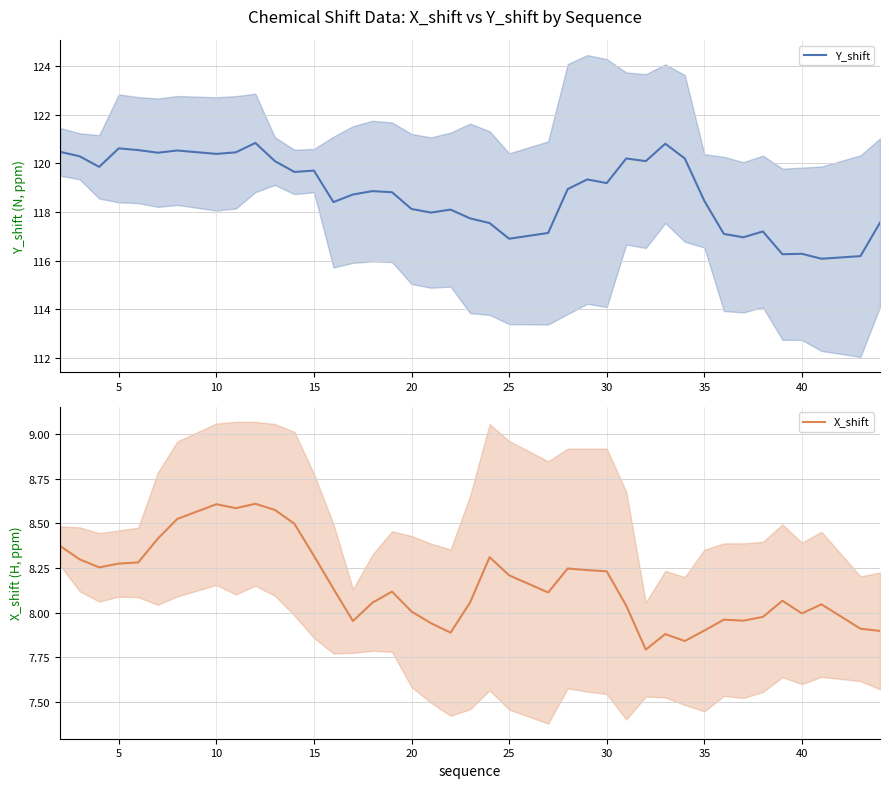

True or false: X_shift has more than 1 points higher than both neighbors.

True